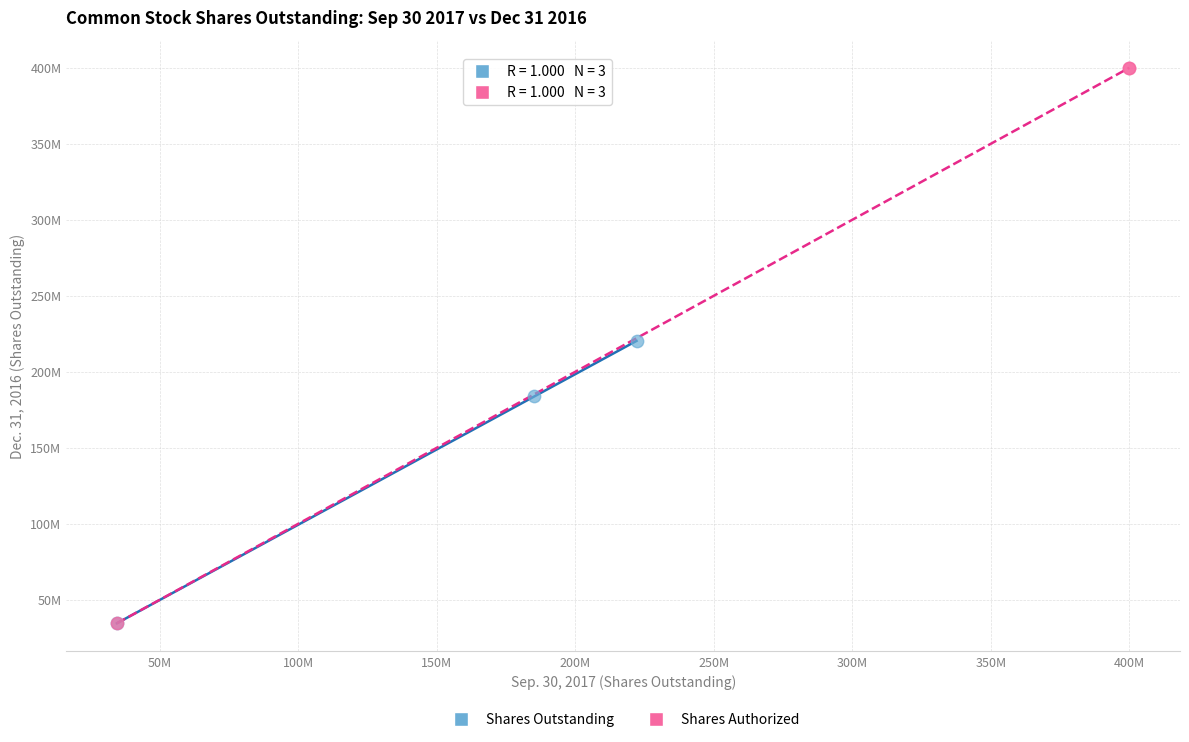

Which series has the largest Y range (max minus min)?

Shares Authorized